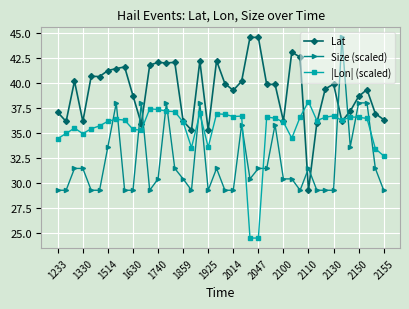

What is the sum of all Size (scaled) values?

1283.0